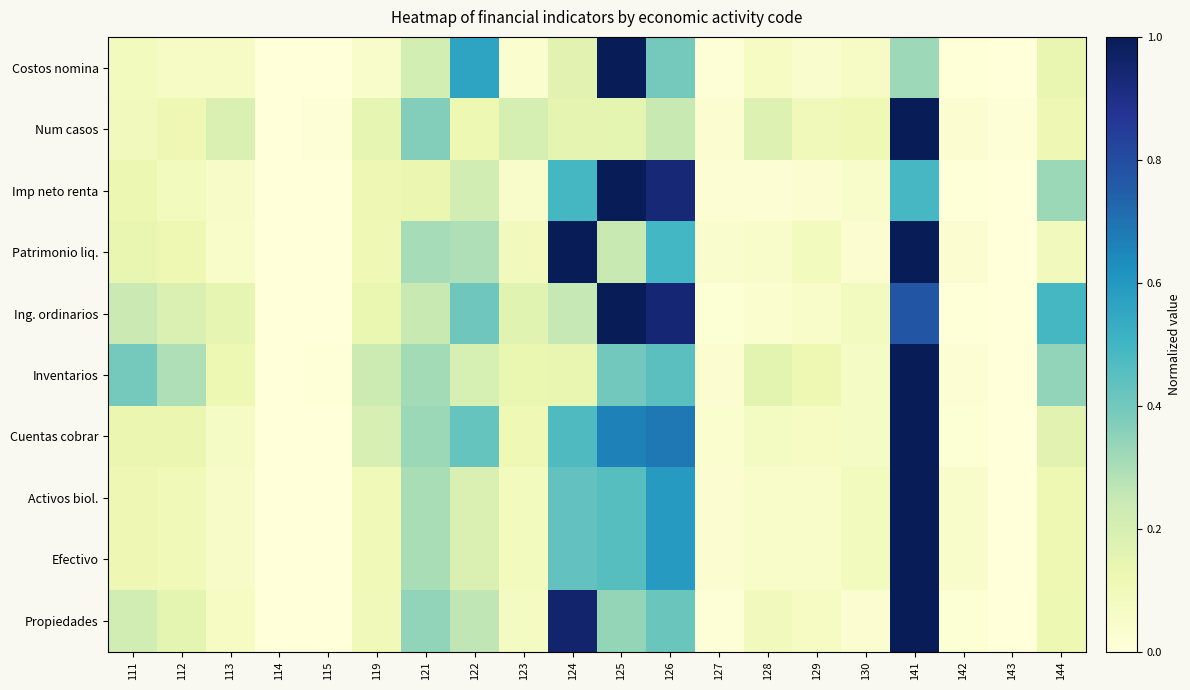

Reading left to right, list all the values displayed in this chart.

Costos nomina: 111=0.1	112=0.1	113=0.1	114=0.0	115=0.0	119=0.0	121=0.2	122=0.6	123=0.0	124=0.2	125=1.0	126=0.4	127=0.0	128=0.1	129=0.0	130=0.1	141=0.3	142=0.0	143=0.0	144=0.1
Num casos: 111=0.1	112=0.1	113=0.2	114=0.0	115=0.0	119=0.1	121=0.4	122=0.1	123=0.2	124=0.1	125=0.2	126=0.2	127=0.0	128=0.2	129=0.1	130=0.1	141=1.0	142=0.0	143=0.0	144=0.1
Imp neto renta: 111=0.1	112=0.1	113=0.1	114=0.0	115=0.0	119=0.1	121=0.1	122=0.2	123=0.0	124=0.5	125=1.0	126=0.9	127=0.0	128=0.0	129=0.0	130=0.0	141=0.5	142=0.0	143=0.0	144=0.3
Patrimonio liq.: 111=0.1	112=0.1	113=0.1	114=0.0	115=0.0	119=0.1	121=0.3	122=0.3	123=0.1	124=1.0	125=0.2	126=0.5	127=0.0	128=0.0	129=0.1	130=0.0	141=1.0	142=0.0	143=0.0	144=0.1
Ing. ordinarios: 111=0.2	112=0.2	113=0.1	114=0.0	115=0.0	119=0.1	121=0.2	122=0.4	123=0.2	124=0.3	125=1.0	126=0.9	127=0.0	128=0.0	129=0.1	130=0.1	141=0.8	142=0.0	143=0.0	144=0.5
Inventarios: 111=0.4	112=0.3	113=0.1	114=0.0	115=0.0	119=0.2	121=0.3	122=0.2	123=0.1	124=0.1	125=0.4	126=0.4	127=0.0	128=0.2	129=0.1	130=0.1	141=1.0	142=0.0	143=0.0	144=0.3
Cuentas cobrar: 111=0.1	112=0.1	113=0.1	114=0.0	115=0.0	119=0.2	121=0.3	122=0.4	123=0.1	124=0.5	125=0.7	126=0.7	127=0.0	128=0.1	129=0.1	130=0.1	141=1.0	142=0.0	143=0.0	144=0.2
Activos biol.: 111=0.1	112=0.1	113=0.1	114=0.0	115=0.0	119=0.1	121=0.3	122=0.2	123=0.1	124=0.4	125=0.5	126=0.6	127=0.0	128=0.0	129=0.1	130=0.1	141=1.0	142=0.0	143=0.0	144=0.1
Efectivo: 111=0.1	112=0.1	113=0.1	114=0.0	115=0.0	119=0.1	121=0.3	122=0.2	123=0.1	124=0.4	125=0.5	126=0.6	127=0.0	128=0.0	129=0.1	130=0.1	141=1.0	142=0.0	143=0.0	144=0.1
Propiedades: 111=0.2	112=0.2	113=0.1	114=0.0	115=0.0	119=0.1	121=0.3	122=0.3	123=0.1	124=1.0	125=0.3	126=0.4	127=0.0	128=0.1	129=0.1	130=0.0	141=1.0	142=0.0	143=0.0	144=0.1